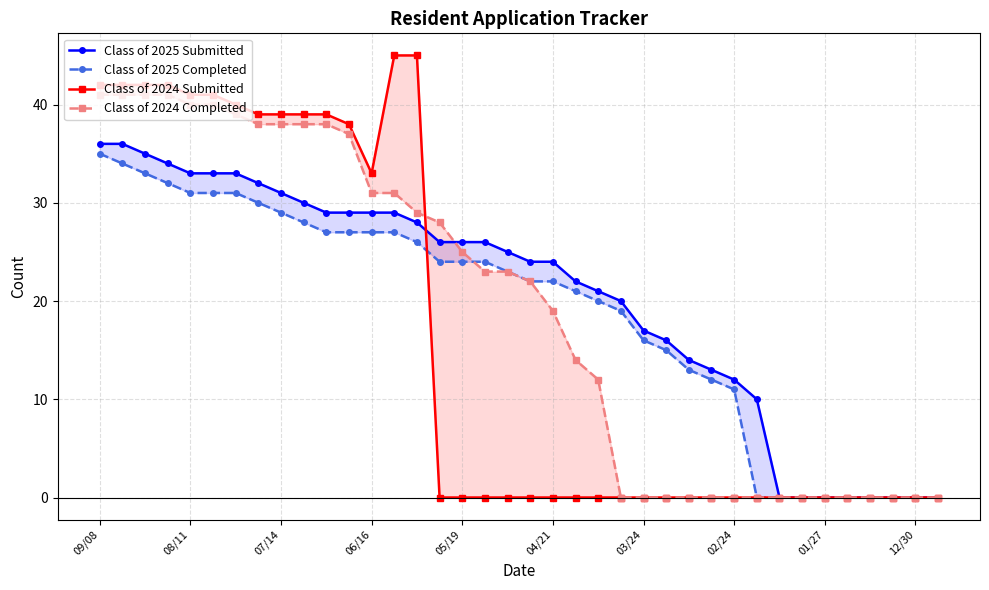

What is the spread (max minus min) of values at 06/16?

6